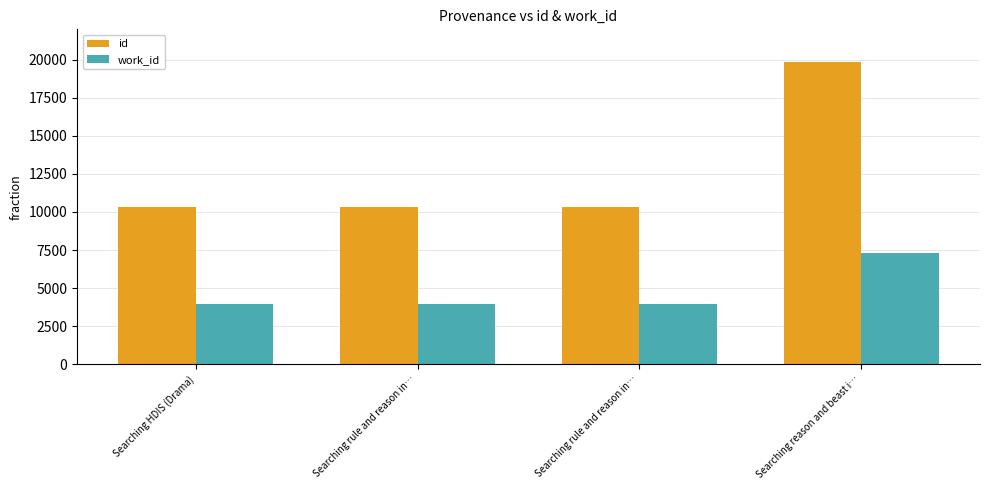

What are all the series names shown in the legend?

id, work_id